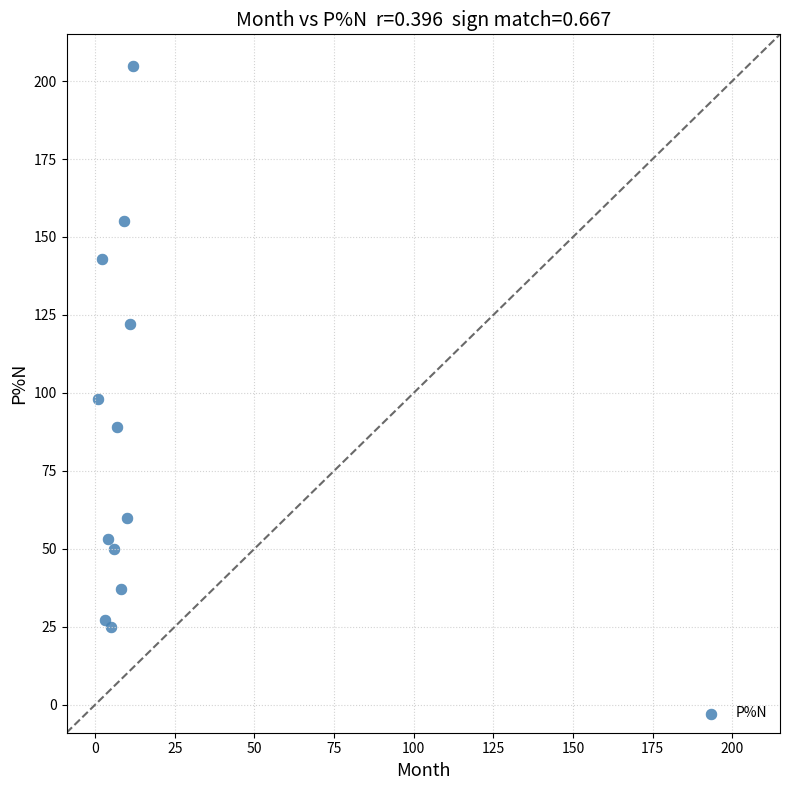

What Y value in the scatter plot is closest to 115?

122